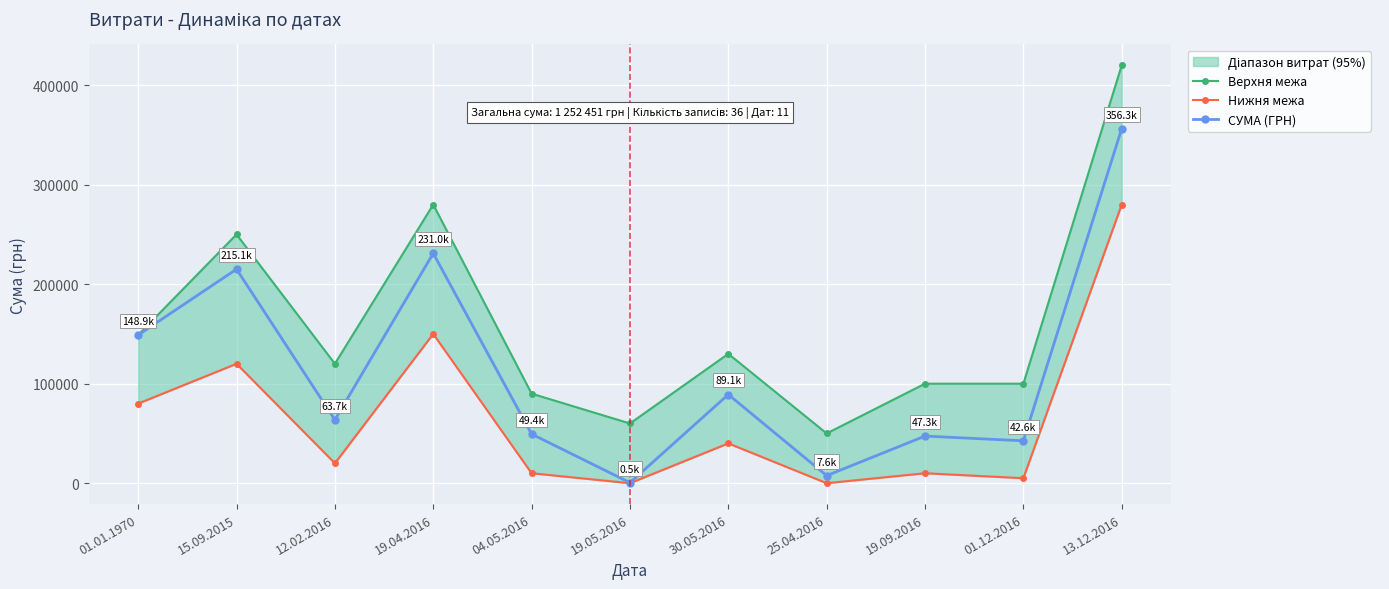

What is the greatest value displayed?

420000.0